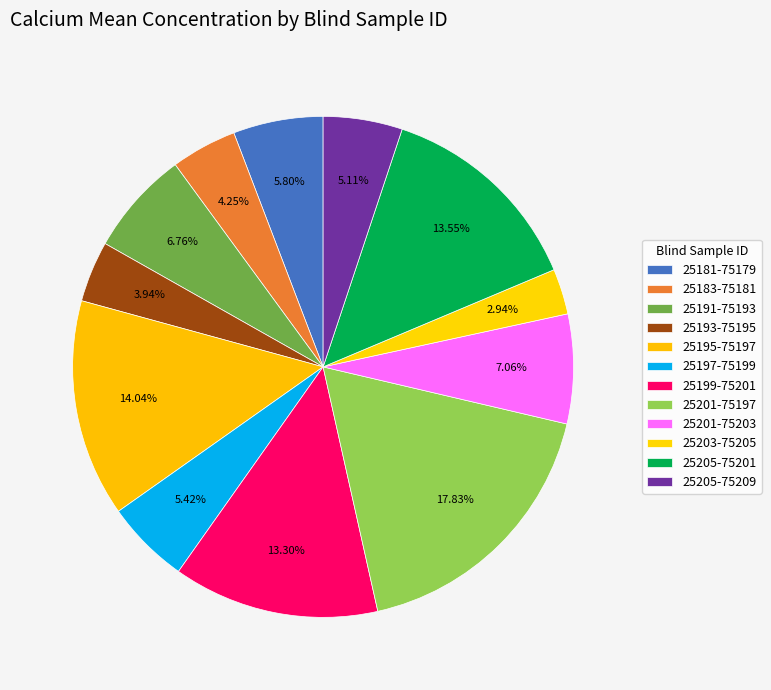

How many segments does this pie chart have?

12